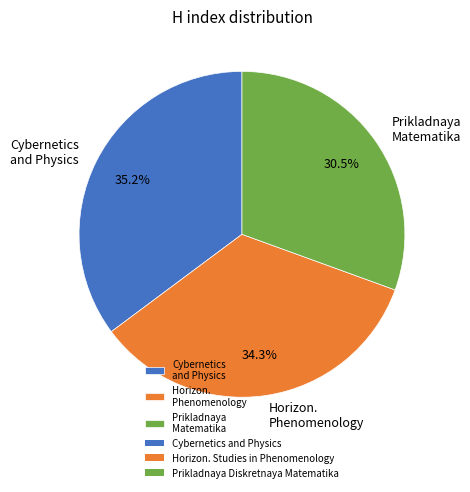

Rank the categories by value from highest to lowest.

Cybernetics and Physics, Horizon. Phenomenology, Prikladnaya Matematika